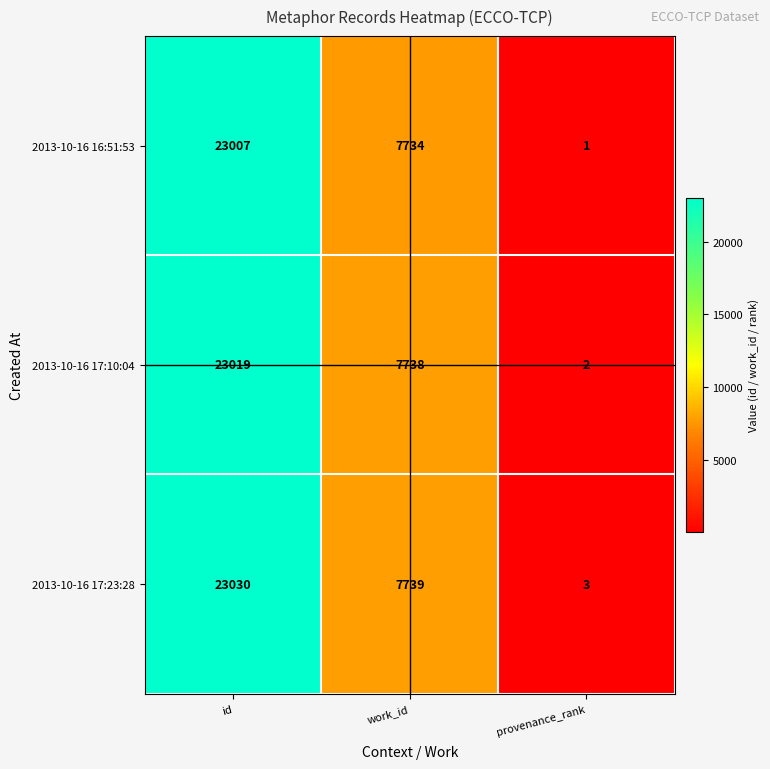

The value of 2013-10-16 17:10:04 at work_id is 11071. True or false?

False